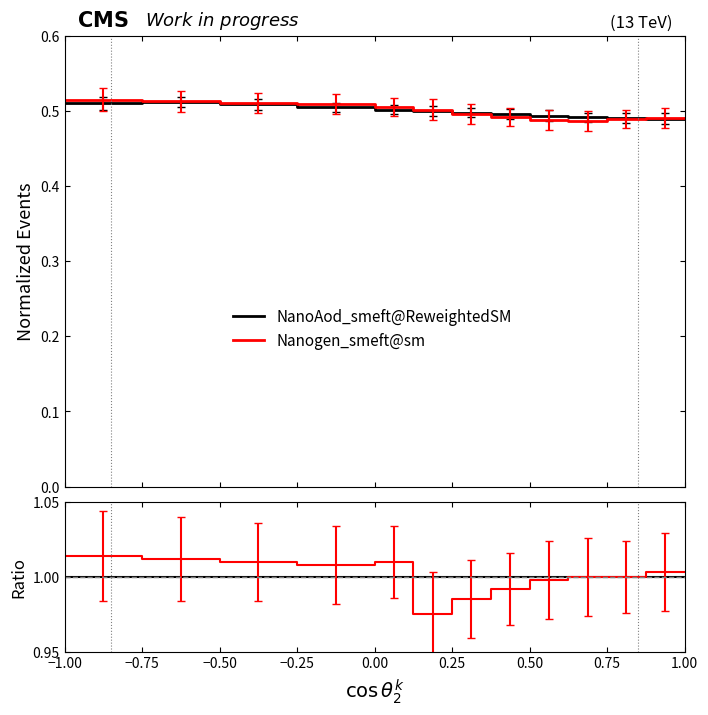

What is the value of the Nanogen_smeft@sm point at the 19th from the left?

1.0